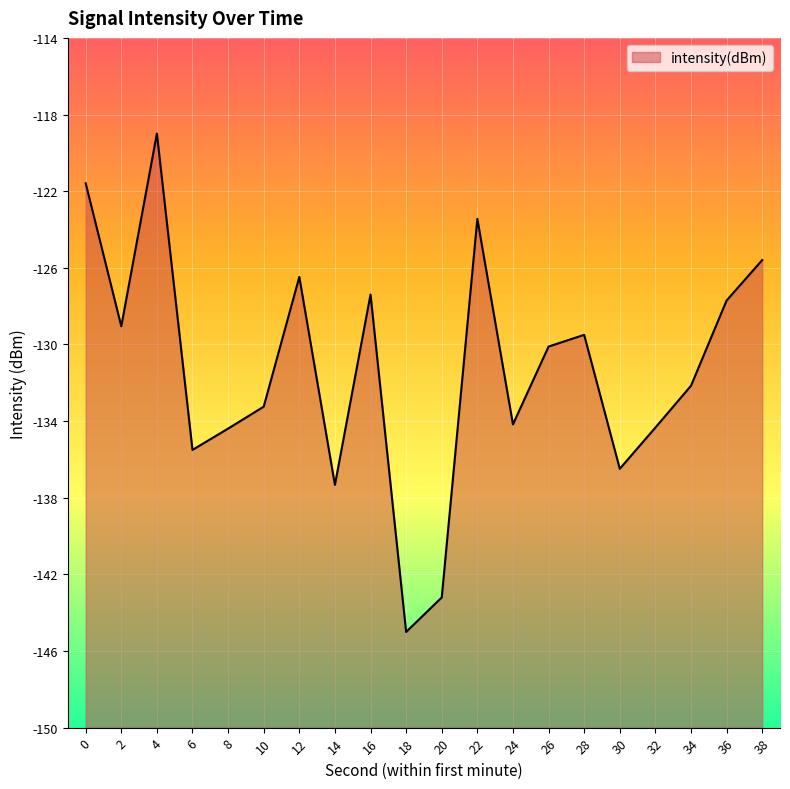

List the labels in order of value, largest first.

4, 0, 22, 38, 12, 16, 36, 2, 28, 26, 34, 10, 24, 32, 8, 6, 30, 14, 20, 18